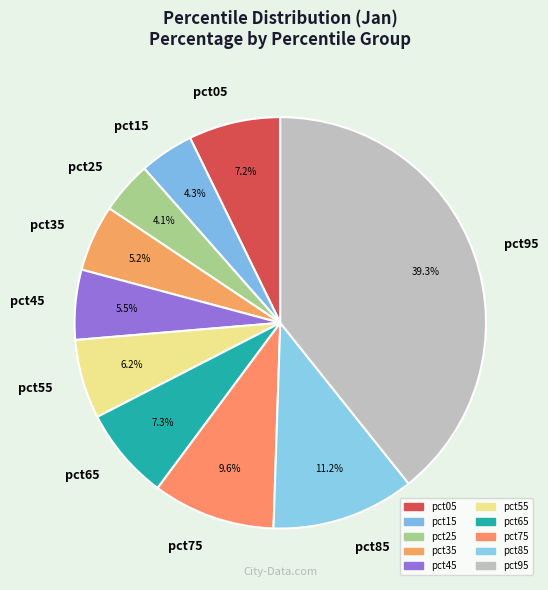

Which has a higher value, pct55 or pct15?

pct55